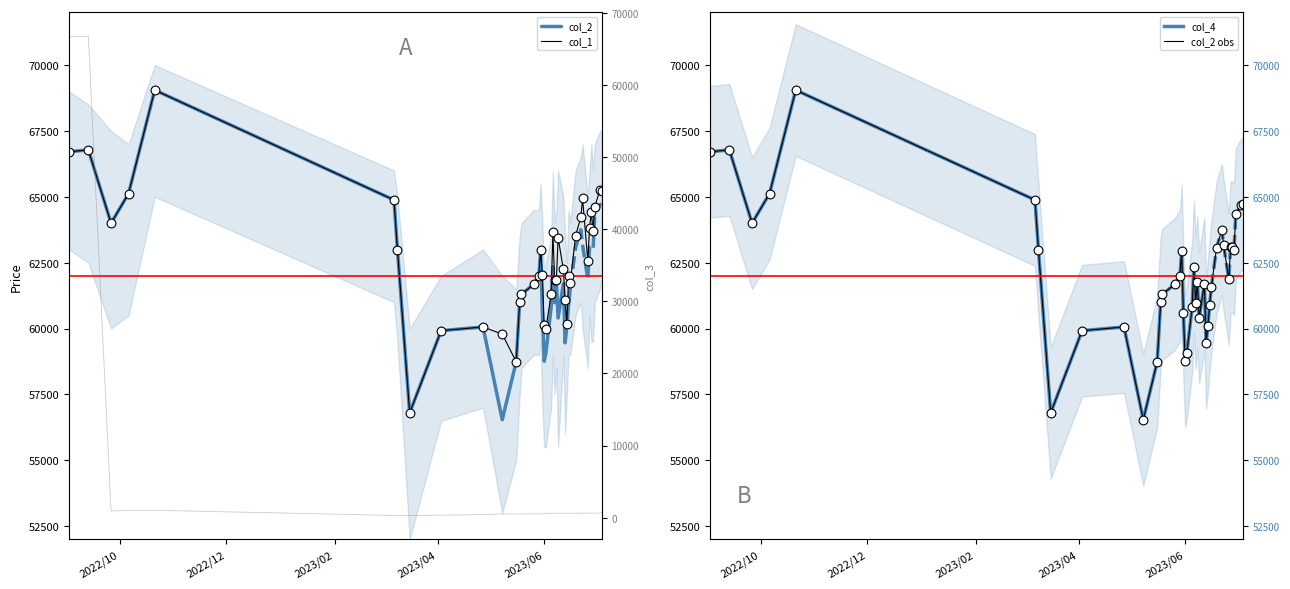

Which series has the largest Y range (max minus min)?

col_3